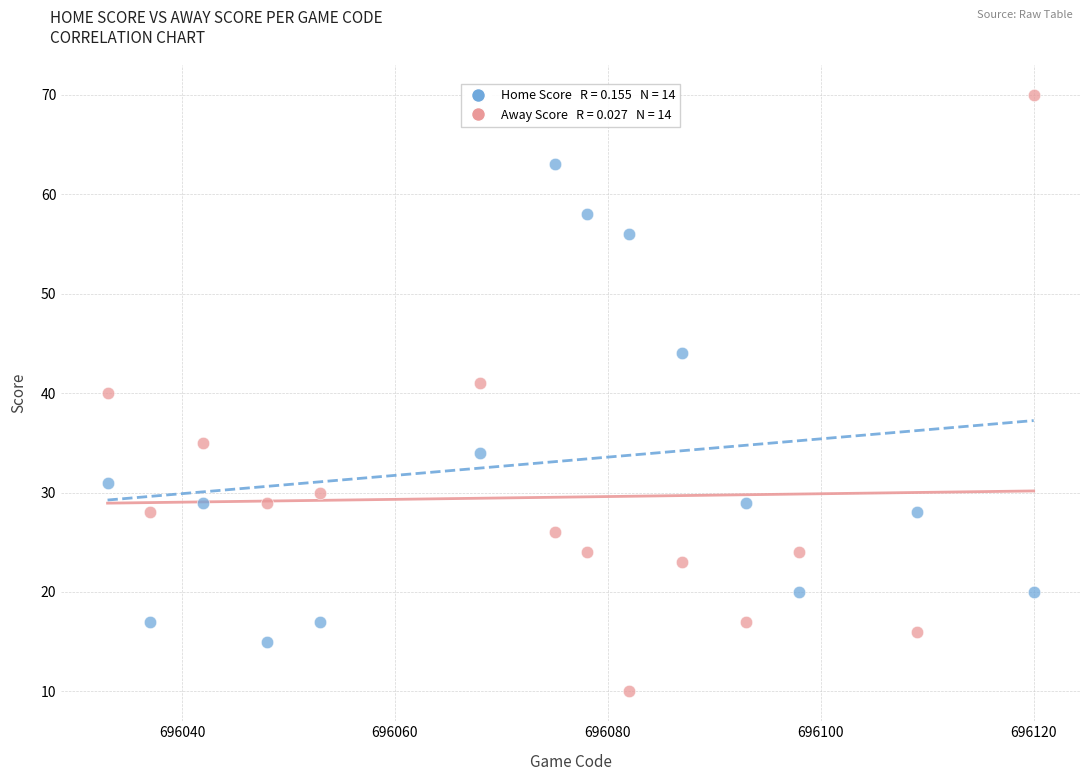

Across all data points, what is the range of Y values (max minus min)?

60